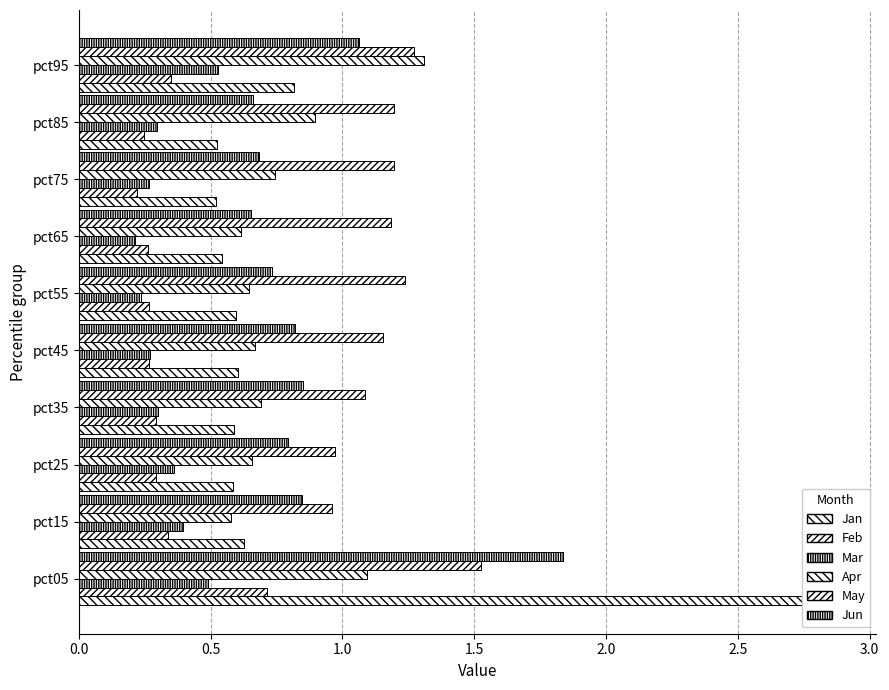

How many categories are shown in the chart?

10